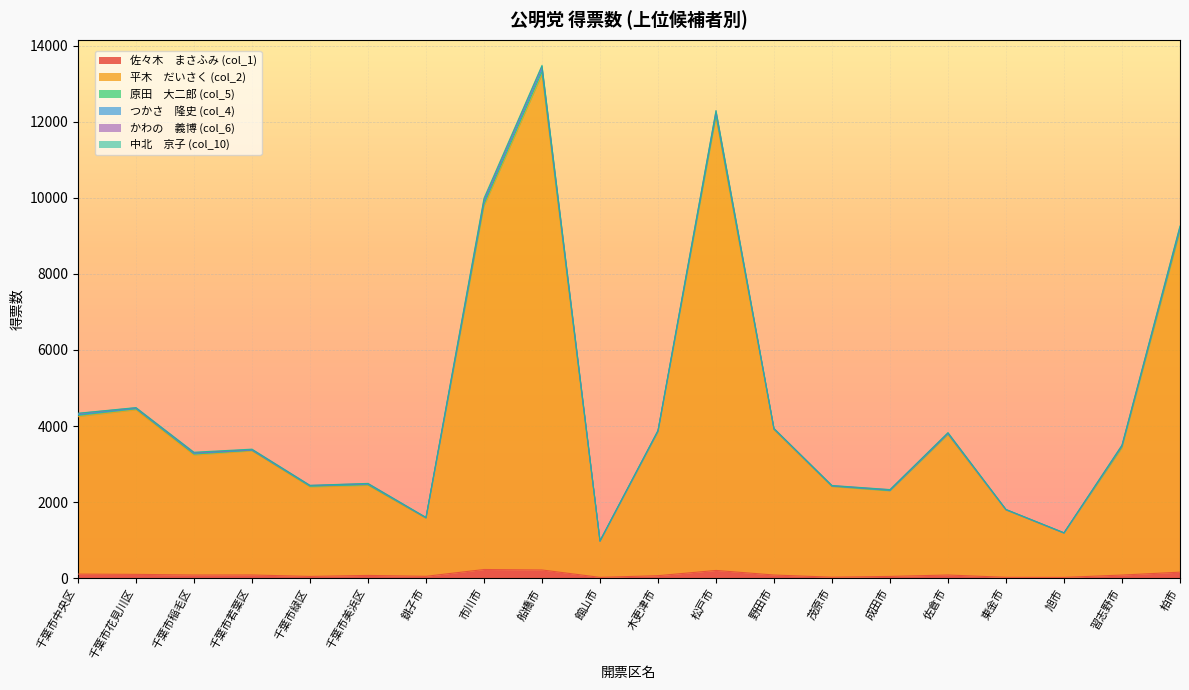

True or false: かわの　義博 (col_6) has a value of 8.7 at 千葉市中央区.

False